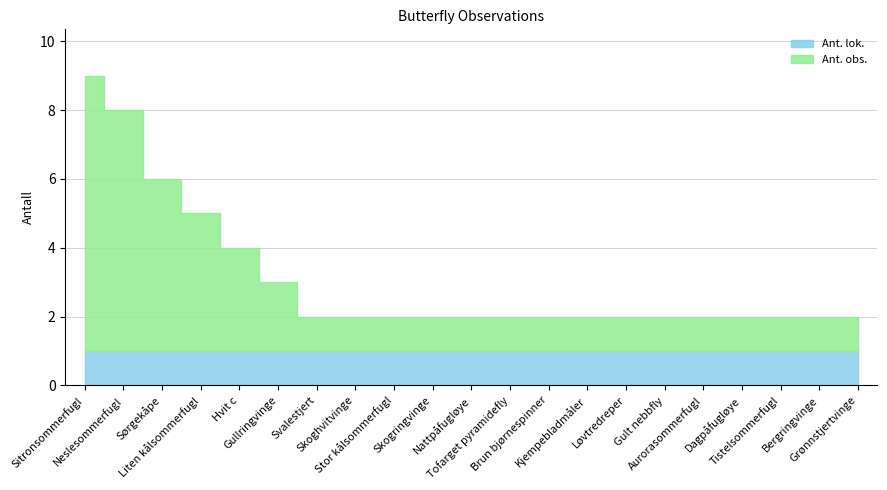

The value of Ant. obs. at Skogringvinge is 1. True or false?

False